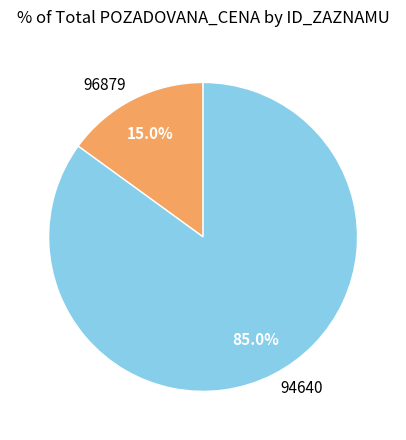

Which has a higher value, 96879 or 94640?

94640